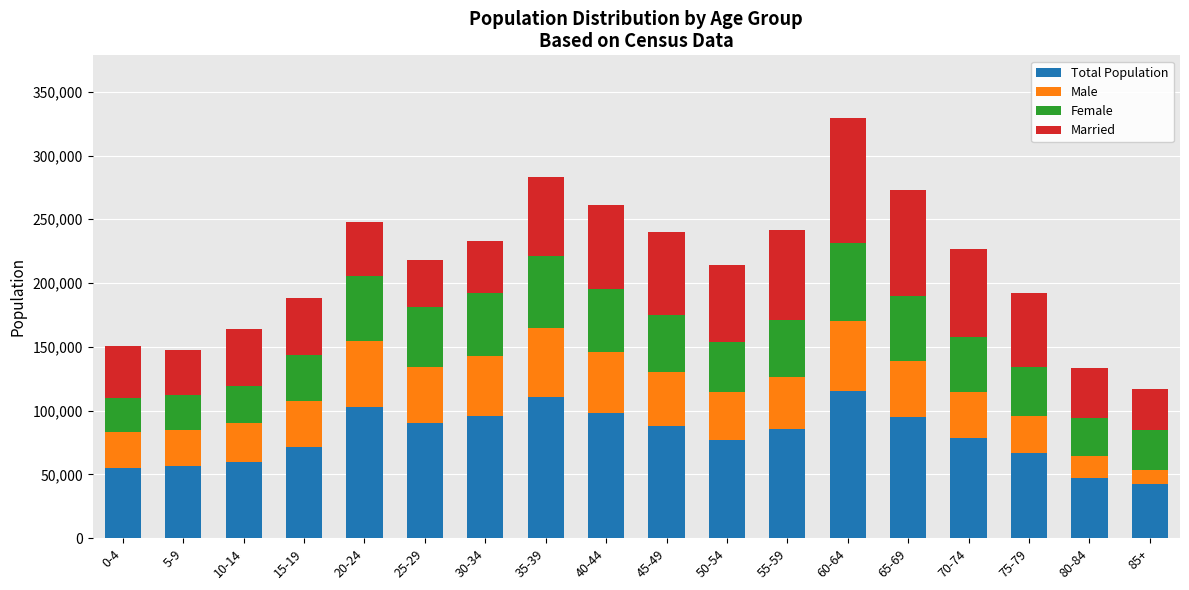

What is the total value across all series at 55-59?

241525